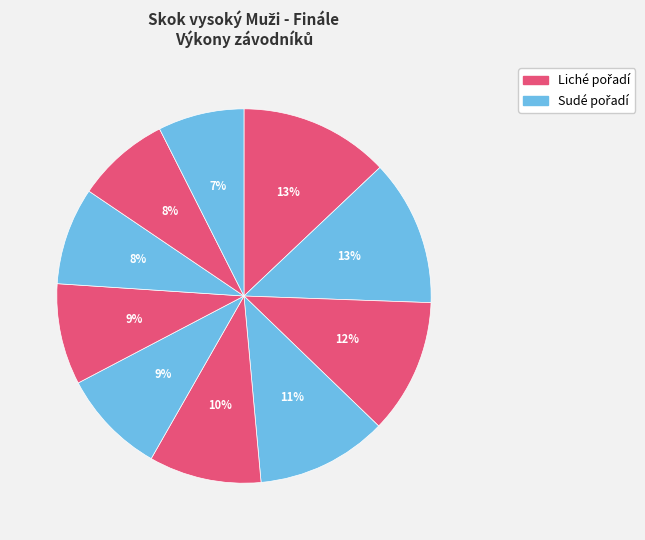

How many slices are in this pie chart?

10